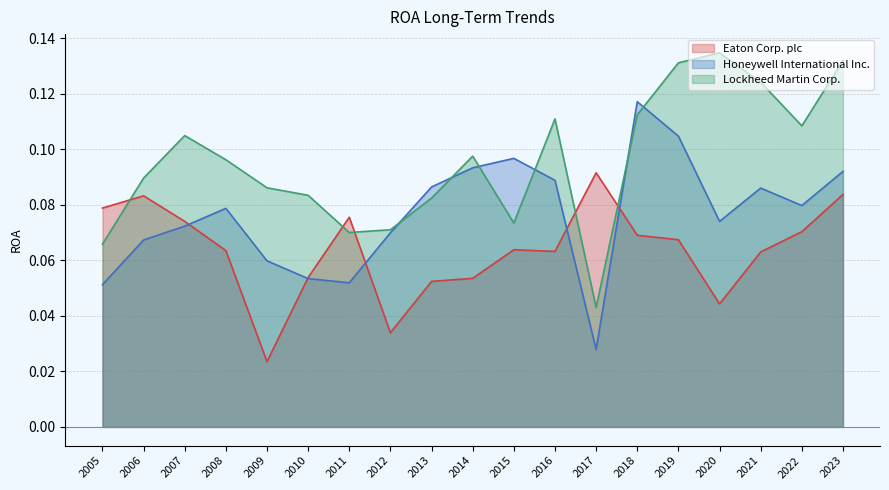

Reading right to left, transcribe all the data shown in this chart.

Eaton Corp. plc: 2023=0.1	2022=0.1	2021=0.1	2020=0.0	2019=0.1	2018=0.1	2017=0.1	2016=0.1	2015=0.1	2014=0.1	2013=0.1	2012=0.0	2011=0.1	2010=0.1	2009=0.0	2008=0.1	2007=0.1	2006=0.1	2005=0.1
Honeywell International Inc.: 2023=0.1	2022=0.1	2021=0.1	2020=0.1	2019=0.1	2018=0.1	2017=0.0	2016=0.1	2015=0.1	2014=0.1	2013=0.1	2012=0.1	2011=0.1	2010=0.1	2009=0.1	2008=0.1	2007=0.1	2006=0.1	2005=0.1
Lockheed Martin Corp.: 2023=0.1	2022=0.1	2021=0.1	2020=0.1	2019=0.1	2018=0.1	2017=0.0	2016=0.1	2015=0.1	2014=0.1	2013=0.1	2012=0.1	2011=0.1	2010=0.1	2009=0.1	2008=0.1	2007=0.1	2006=0.1	2005=0.1